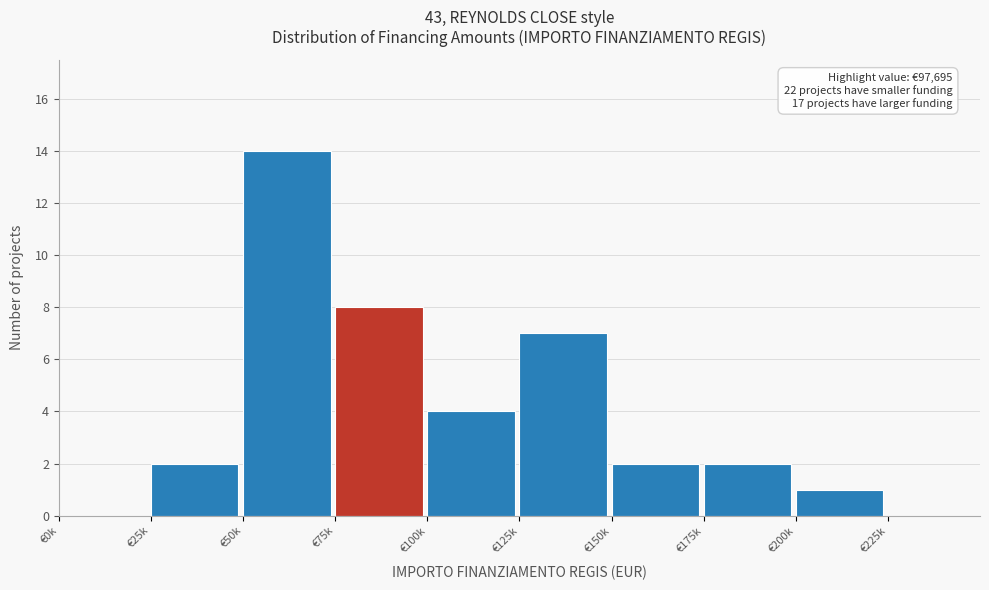

Reading left to right, transcribe all the data shown in this chart.

€0k=0	€25k=2	€50k=14	€75k=8	€100k=4	€125k=7	€150k=2	€175k=2	€200k=1	€225k=0